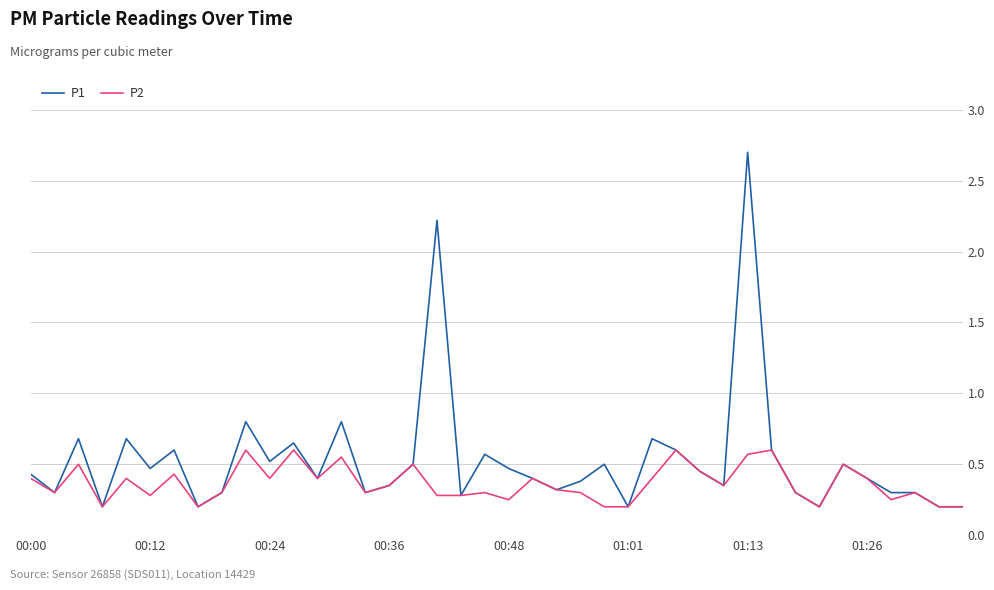

What are all the series names shown in the legend?

P1, P2